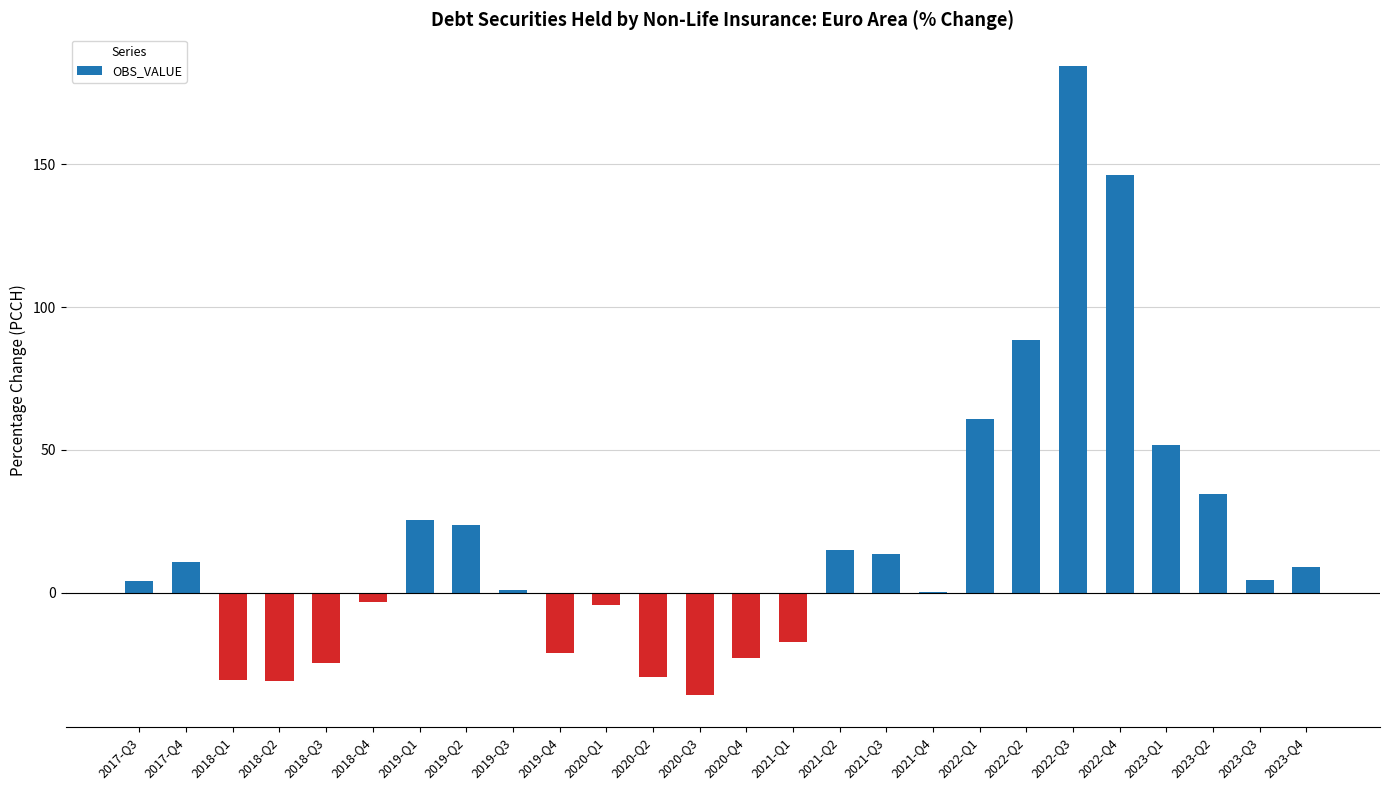

What is the change in value from 2019-Q1 to 2022-Q3?

+159.1